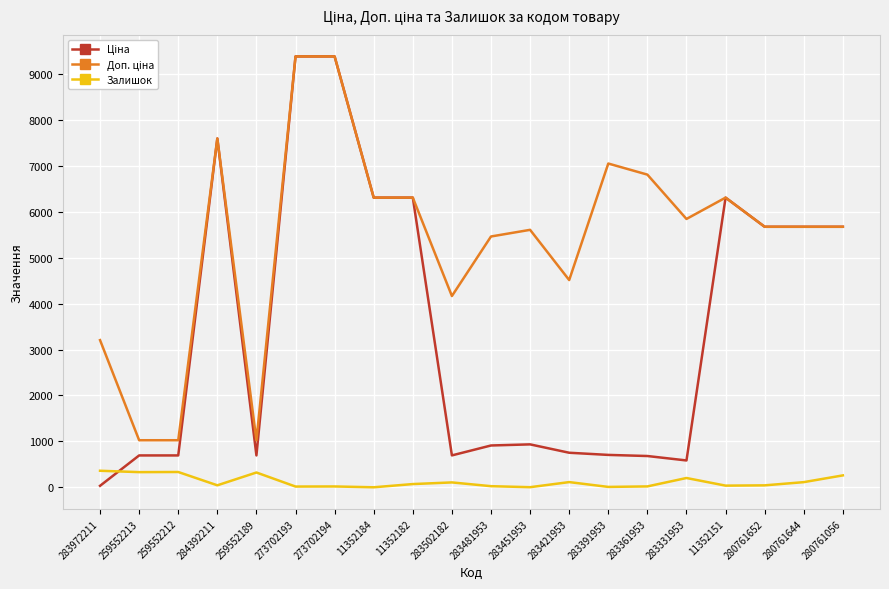

What is the maximum value shown in the chart?

9384.0